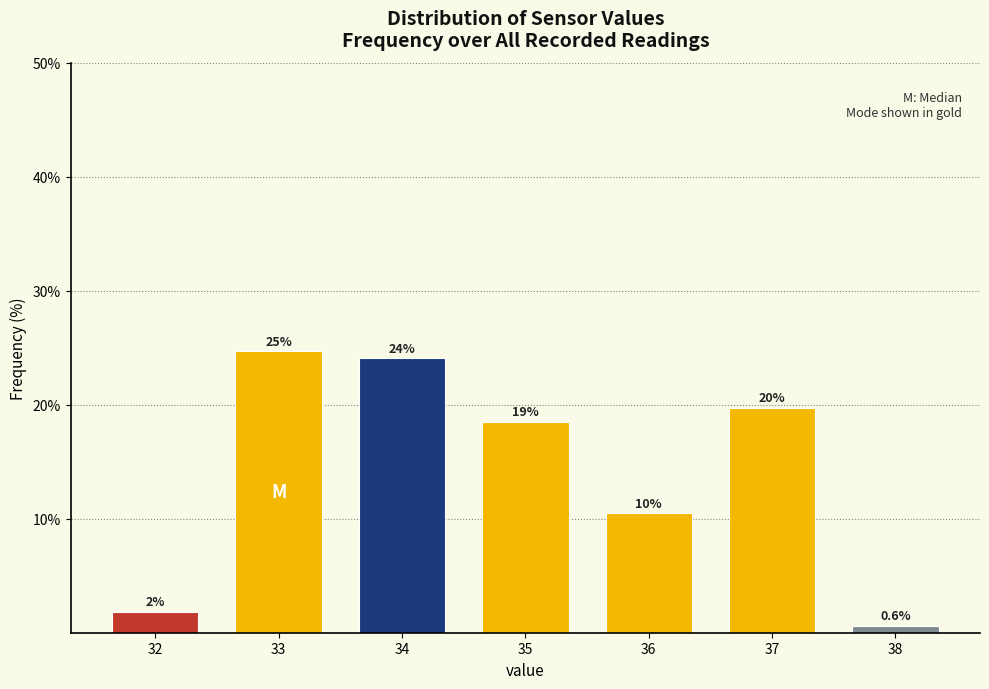

How many bars are there in total?

7